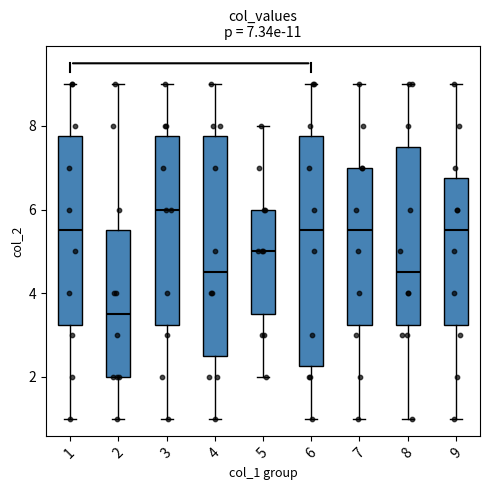

Comparing the boxes themselves (not the whiskers), which one is the tallest?

6